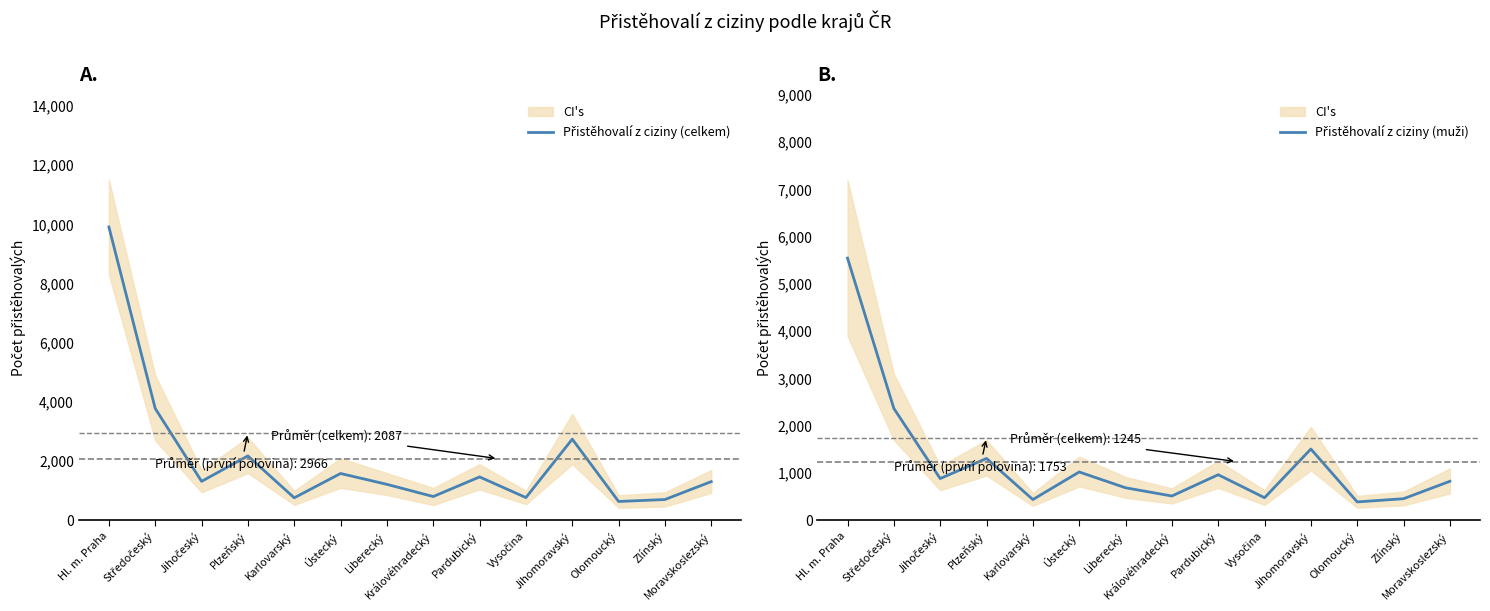

At which category is the sum across all series the highest?

Hl. m. Praha